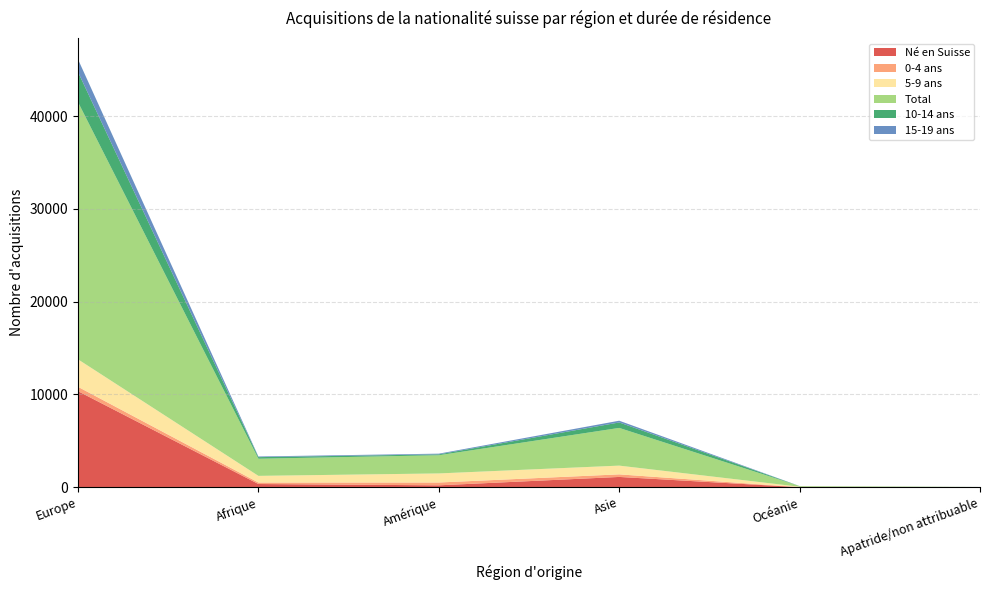

Reading left to right, list all the values displayed in this chart.

Né en Suisse: 10352	345	204	1108	2	4
0-4 ans: 471	160	304	277	7	0
5-9 ans: 2962	718	978	943	41	3
Total: 27728	1848	1959	4065	73	12
10-14 ans: 3246	171	96	589	2	4
15-19 ans: 1367	71	76	187	4	0